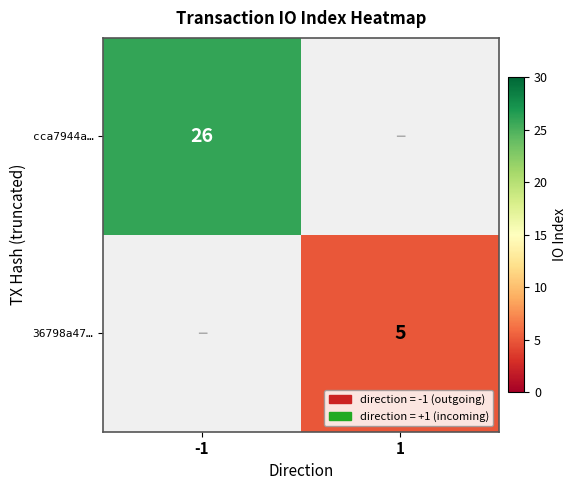

What is the spread (max minus min) of values at -1?

26